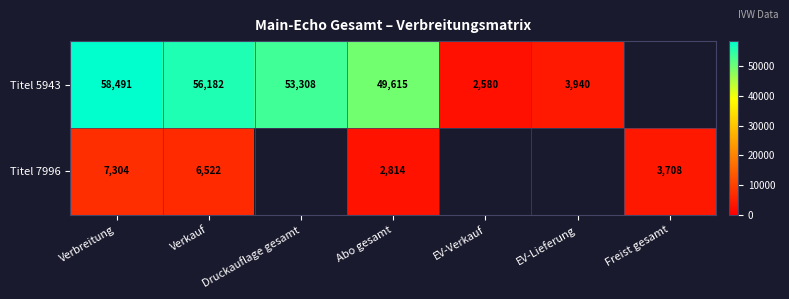

Between Verkauf and Abo gesamt, which series saw the biggest shift?

Titel 5943